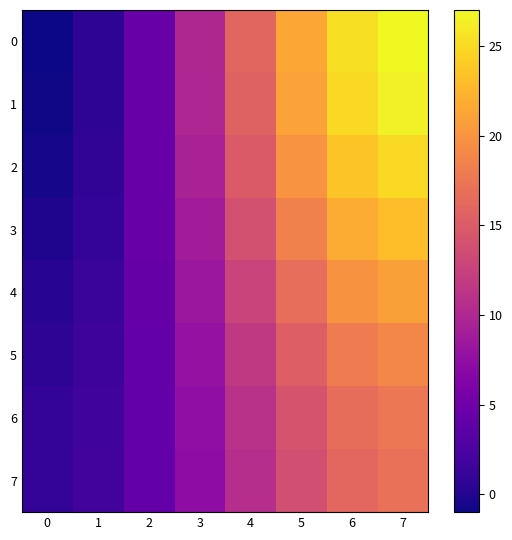

At how many categories does at least one series exceed 0?

8